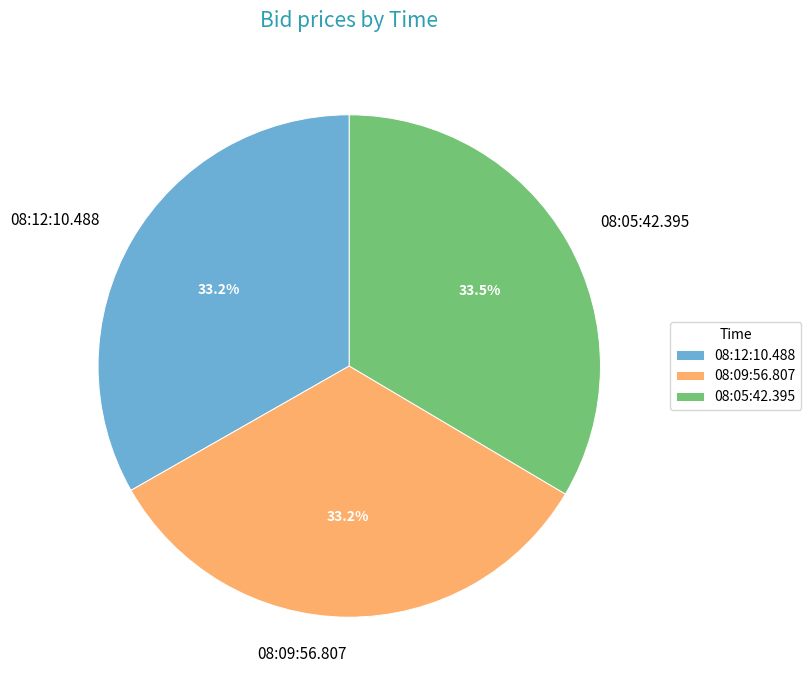

Approximately how many times larger is the value at 08:12:10.488 compared to 08:09:56.807?

1.0